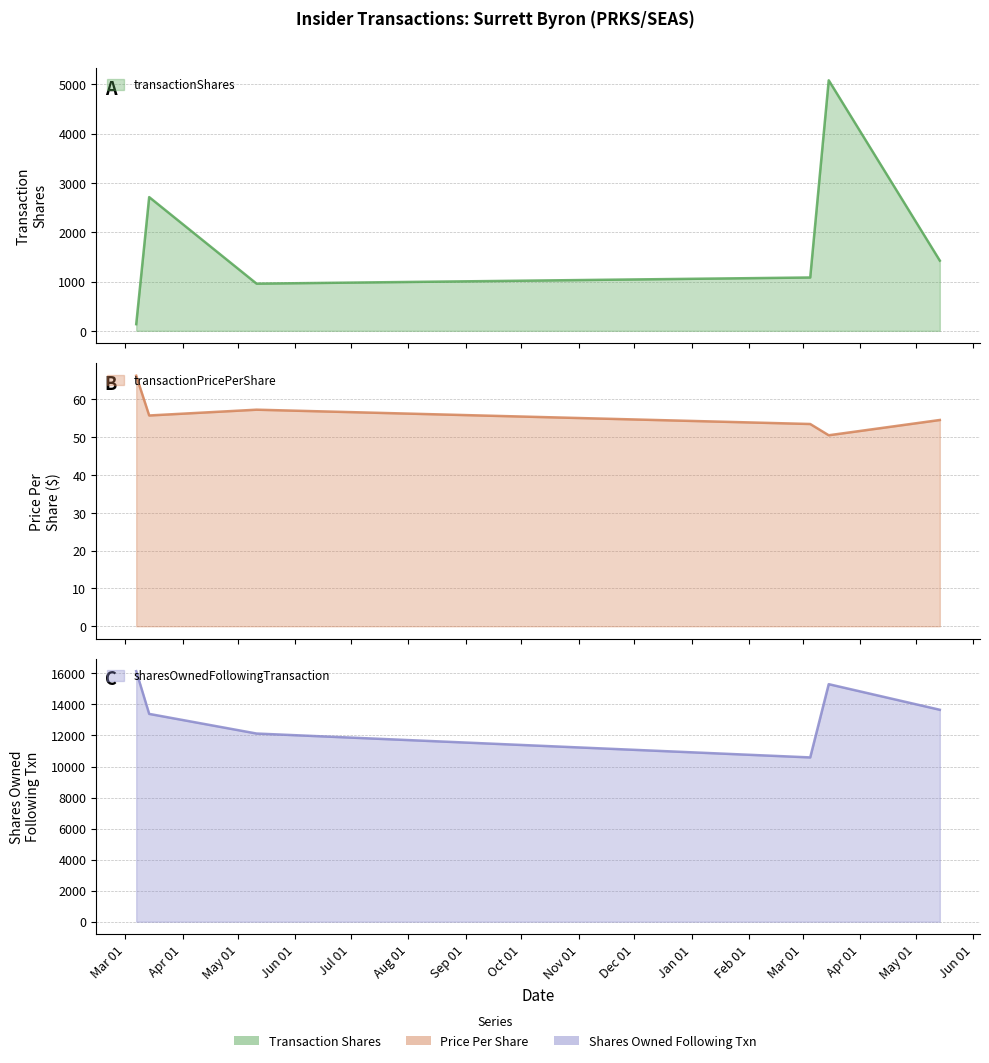

True or false: transactionShares and sharesOwnedFollowingTransaction cross at least once.

False